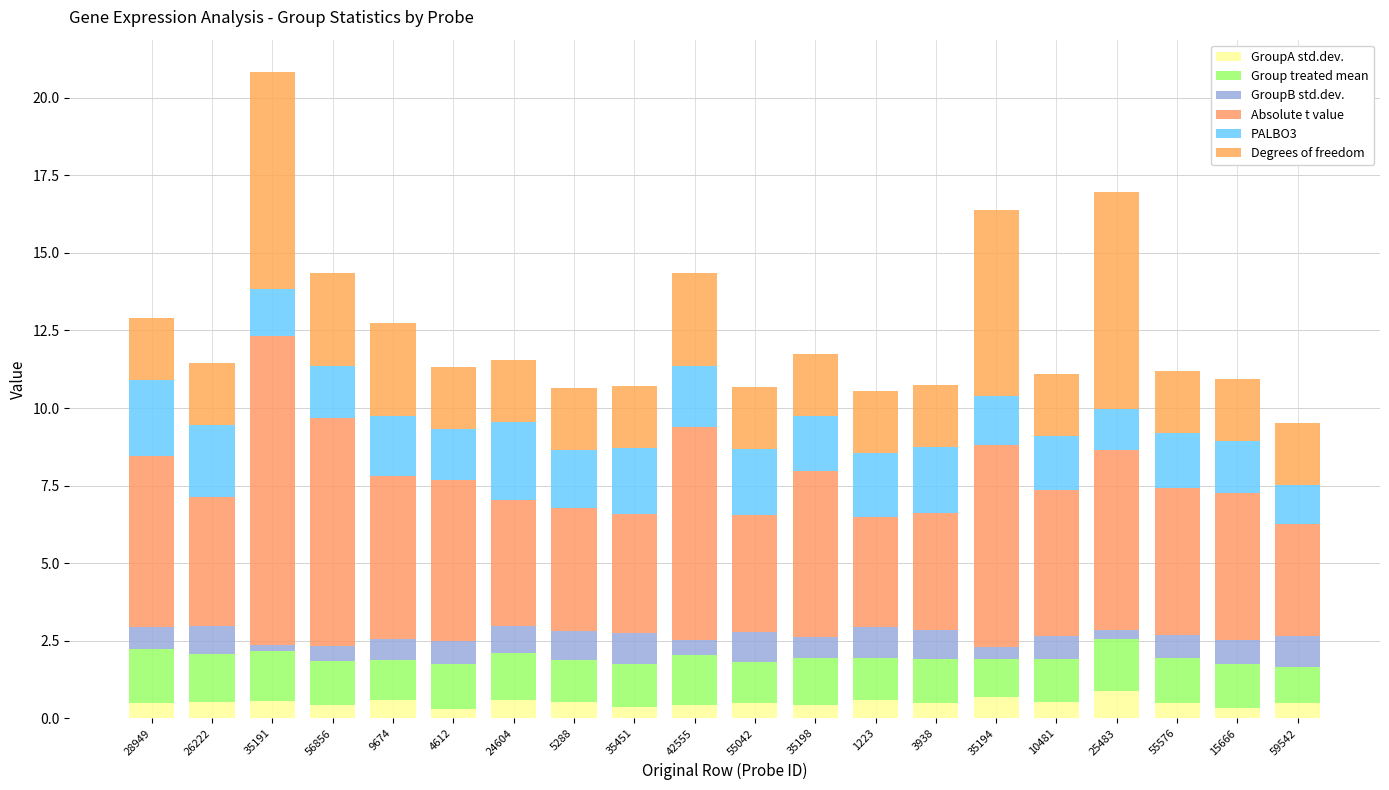

Which series changed the most between 1223 and 25483?

Degrees of freedom